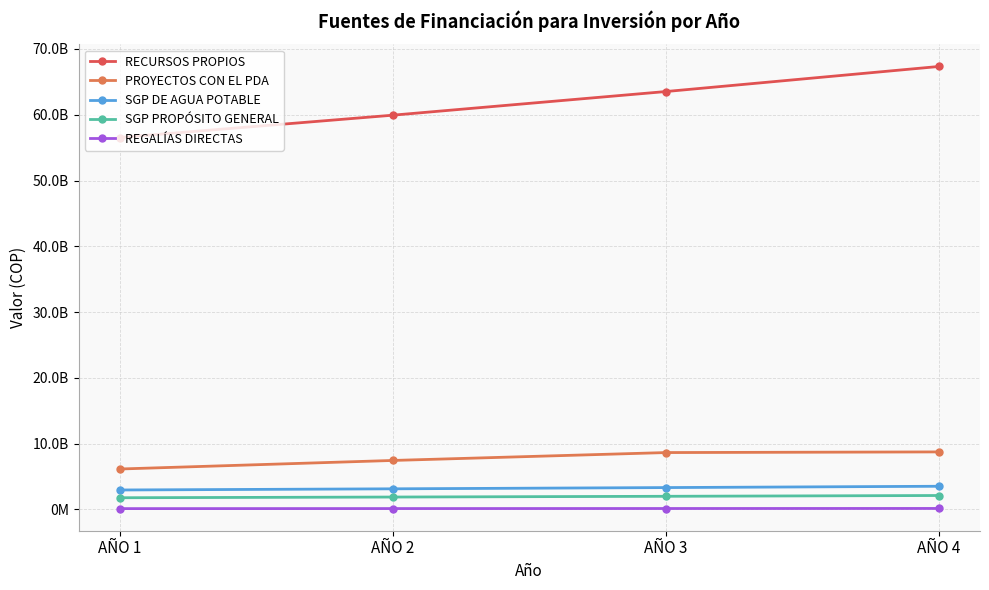

What is the value of the PROYECTOS CON EL PDA point at the 1st from the left?

6150000000